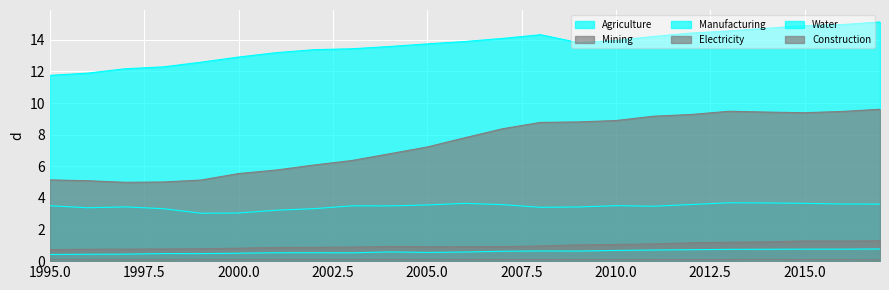

What is the sum of all Water values?

13.9